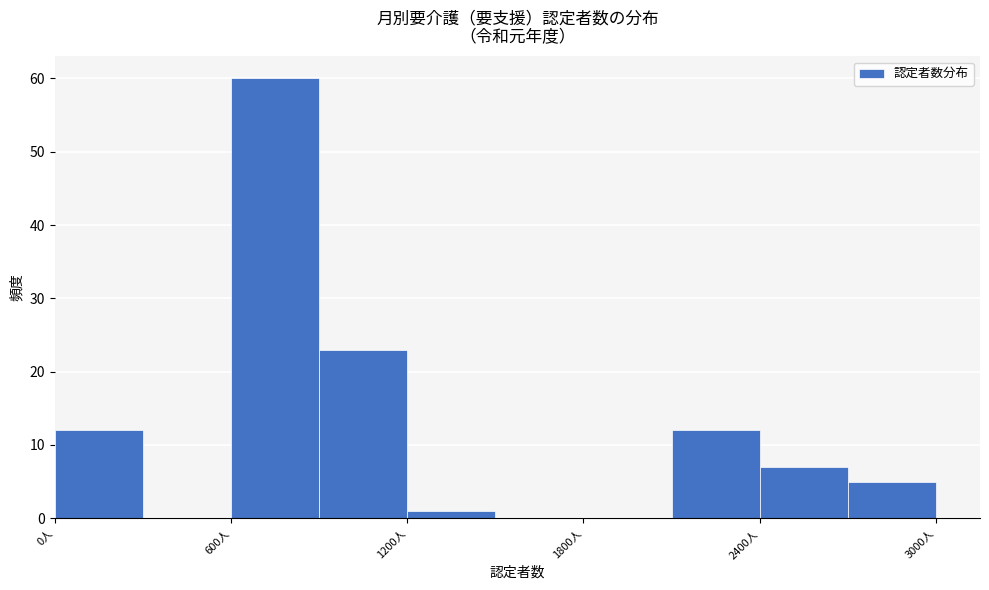

Around what value on the x-axis is the tallest bar? Give the approximate position of its centre, as read against the axis.

800